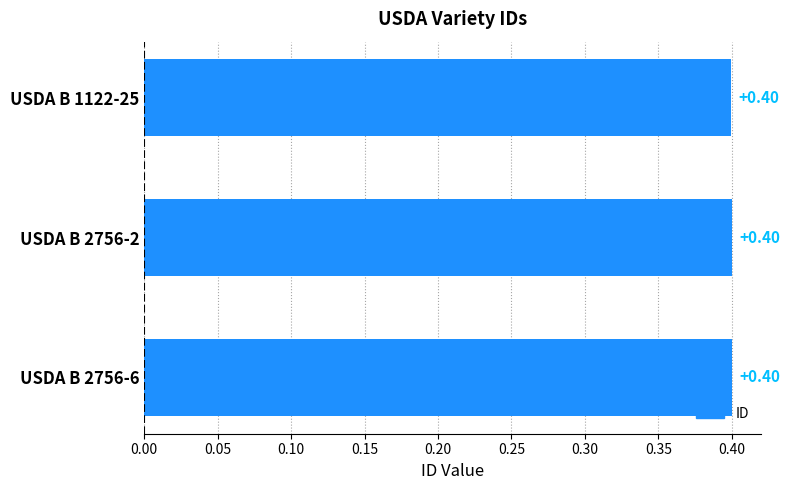

What is the average value?

0.4